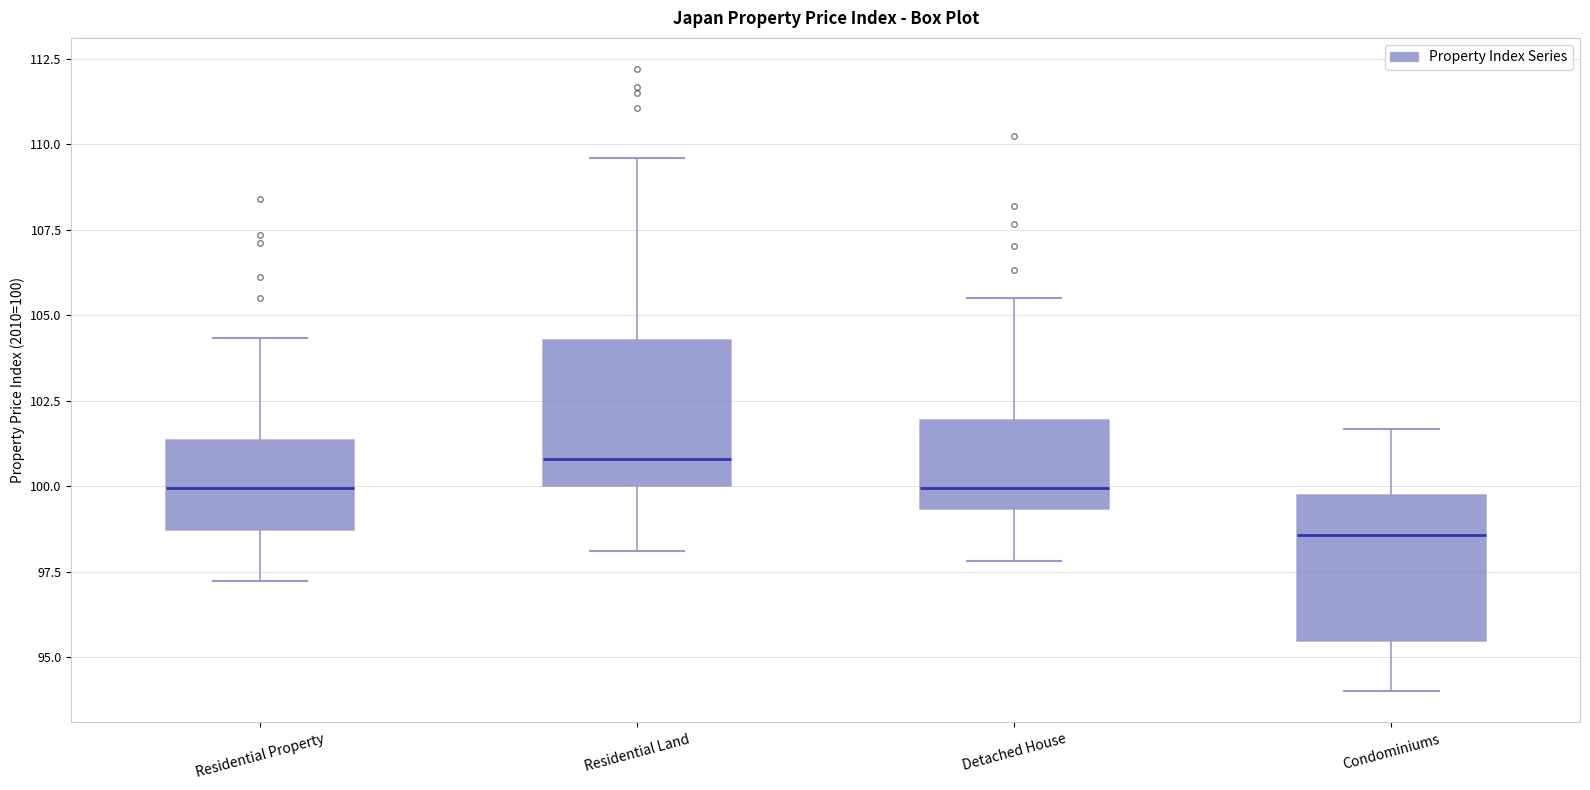

Reading left to right, read every box against the y-axis: the position of its median line, the range the box covers, and the ends of its whiskers. The values are not printed on the chart, so give them approximately, as read against the axis.

Residential Property: median 100.0, box 98.5 to 101.5, whiskers 97.0 to 104.5
Residential Land: median 101.0, box 100.0 to 104.5, whiskers 98.0 to 109.5
Detached House: median 100.0, box 99.5 to 102.0, whiskers 98.0 to 105.5
Condominiums: median 98.5, box 95.5 to 99.5, whiskers 94.0 to 101.5